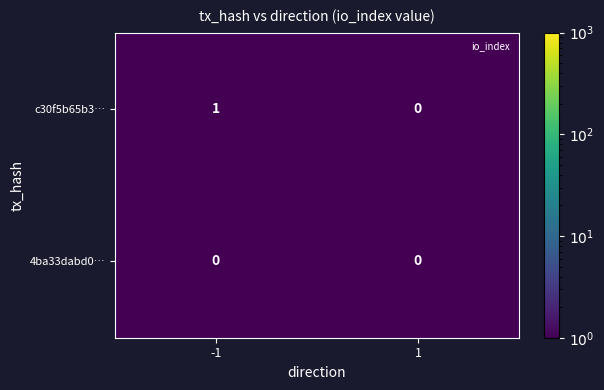

Which series changed the most between -1 and 1?

c30f5b65b3…